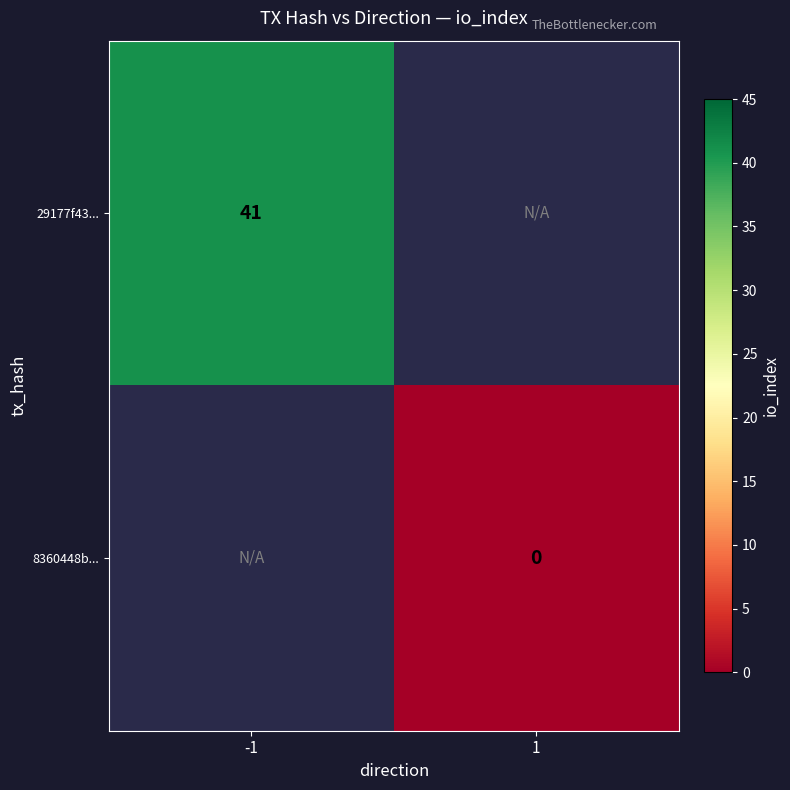

The 29177f43... series shows 41 at -1. True or false?

True